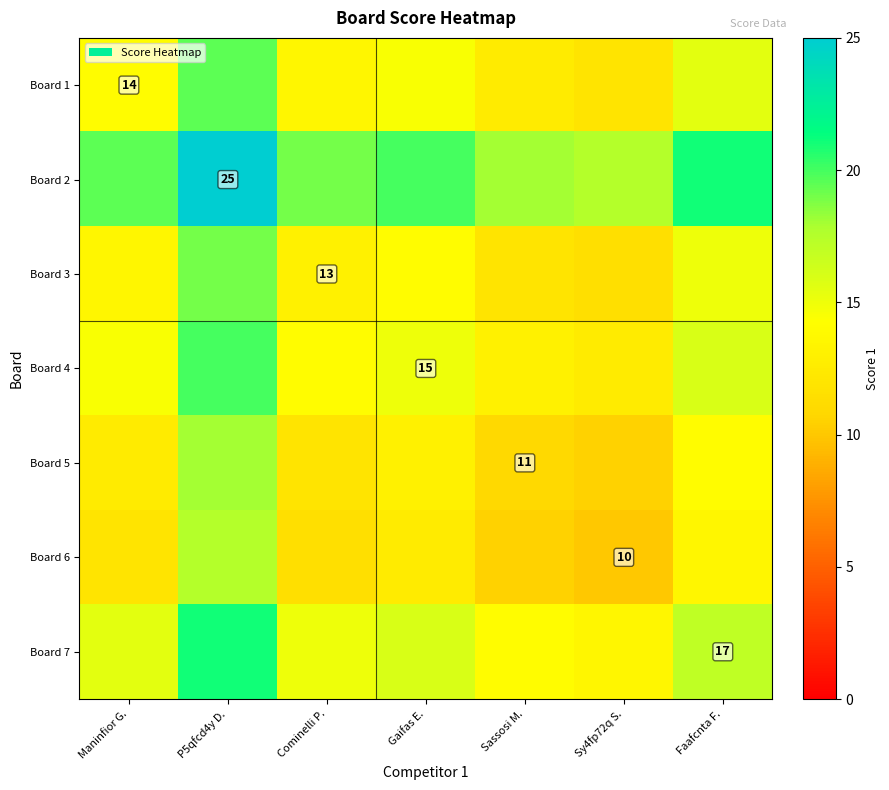

How many categories are shown in the chart?

7